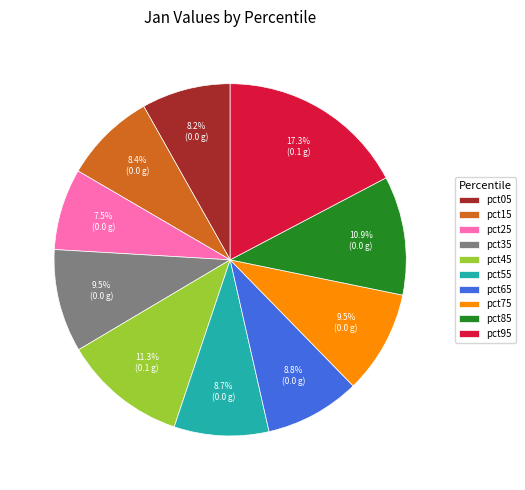

How many segments does this pie chart have?

10